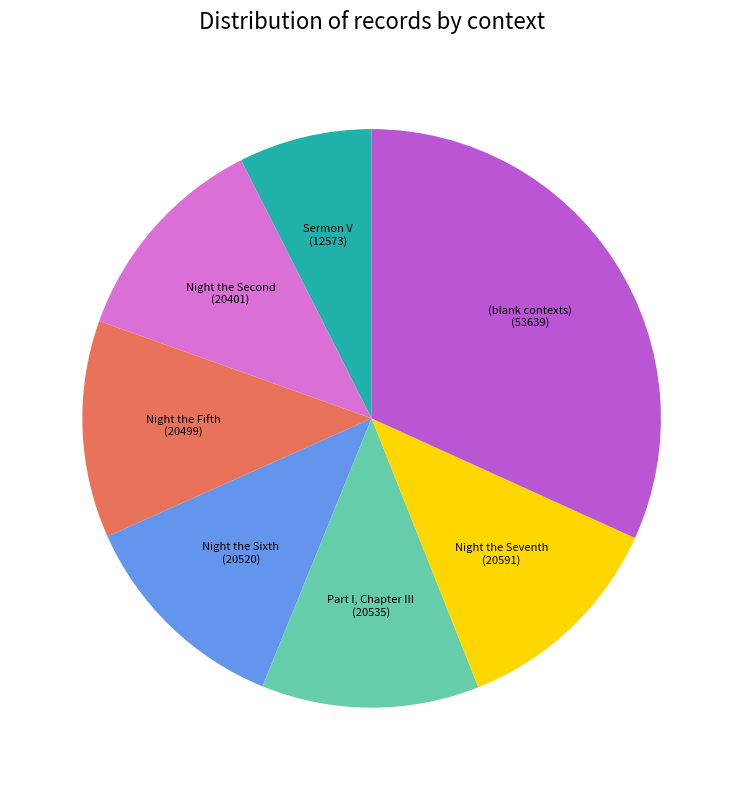

The Night the Fifth slice represents 18% of the pie. True or false?

False